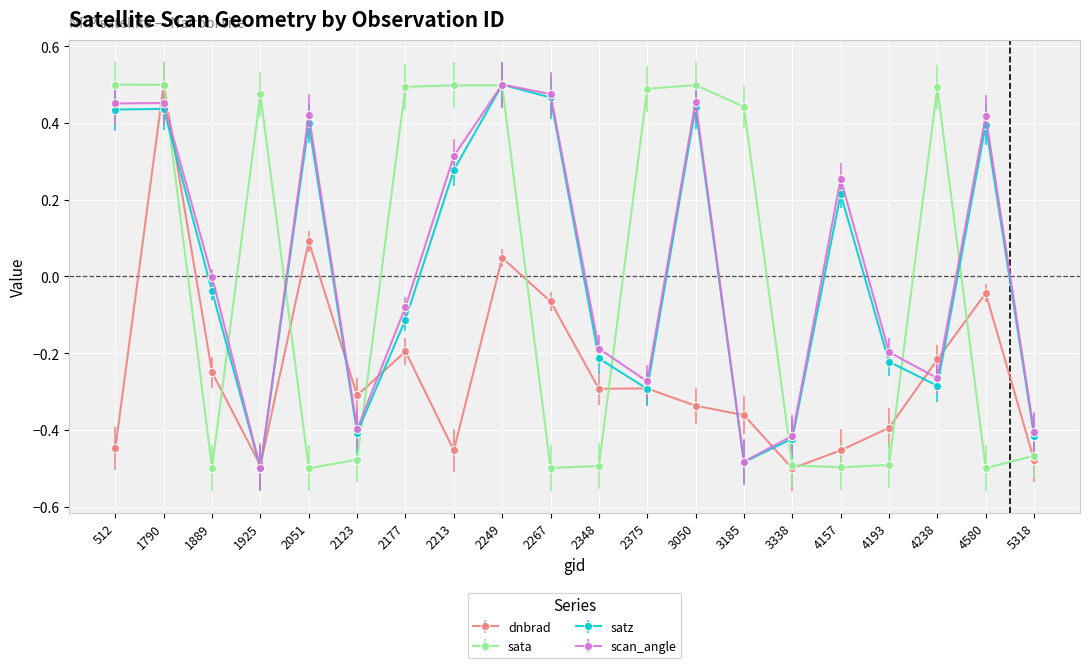

What is the spread (max minus min) of values at 512?

0.9